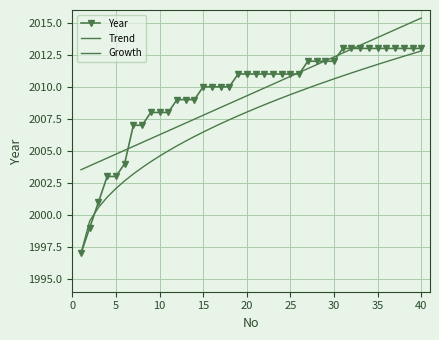

Where is the data nearest to the value 2005?

6